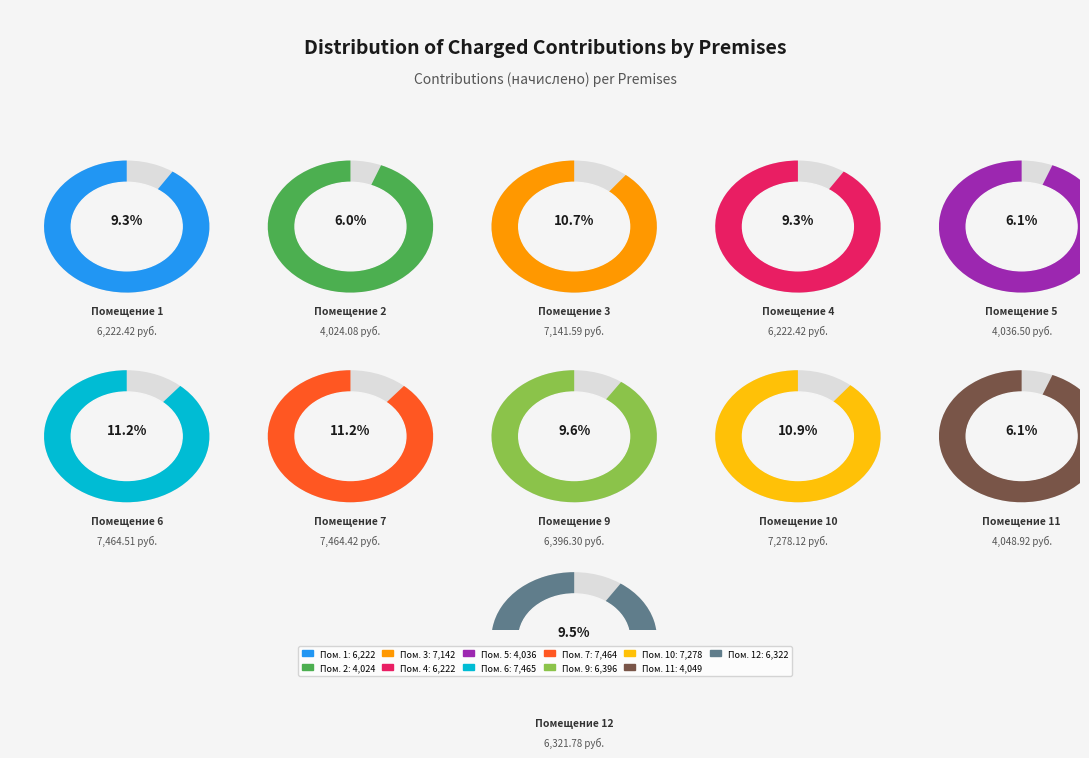

Which category has the biggest portion of the pie?

6